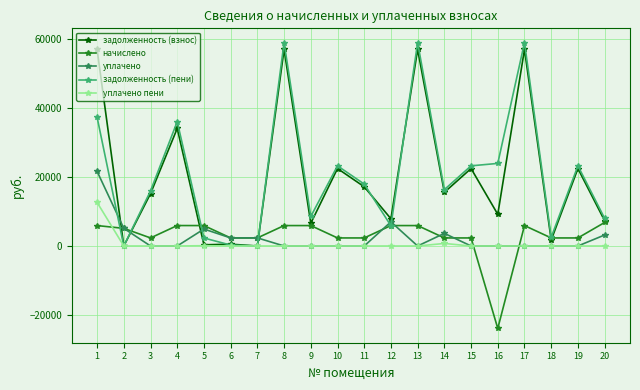

At which label does начислено reach its peak?

20